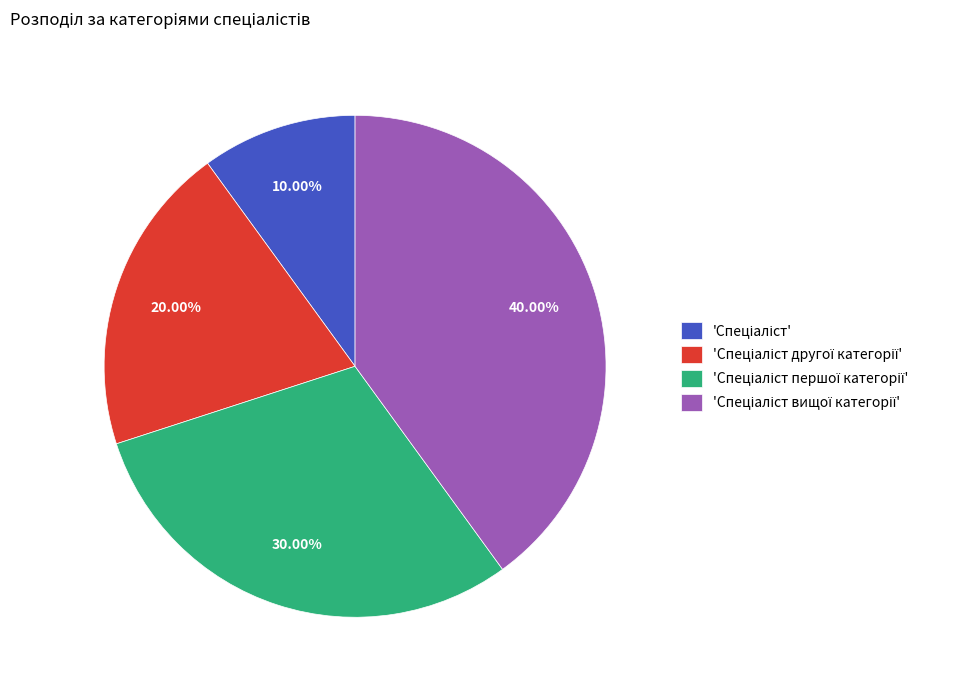

Is there any slice that represents more than half of the pie?

No